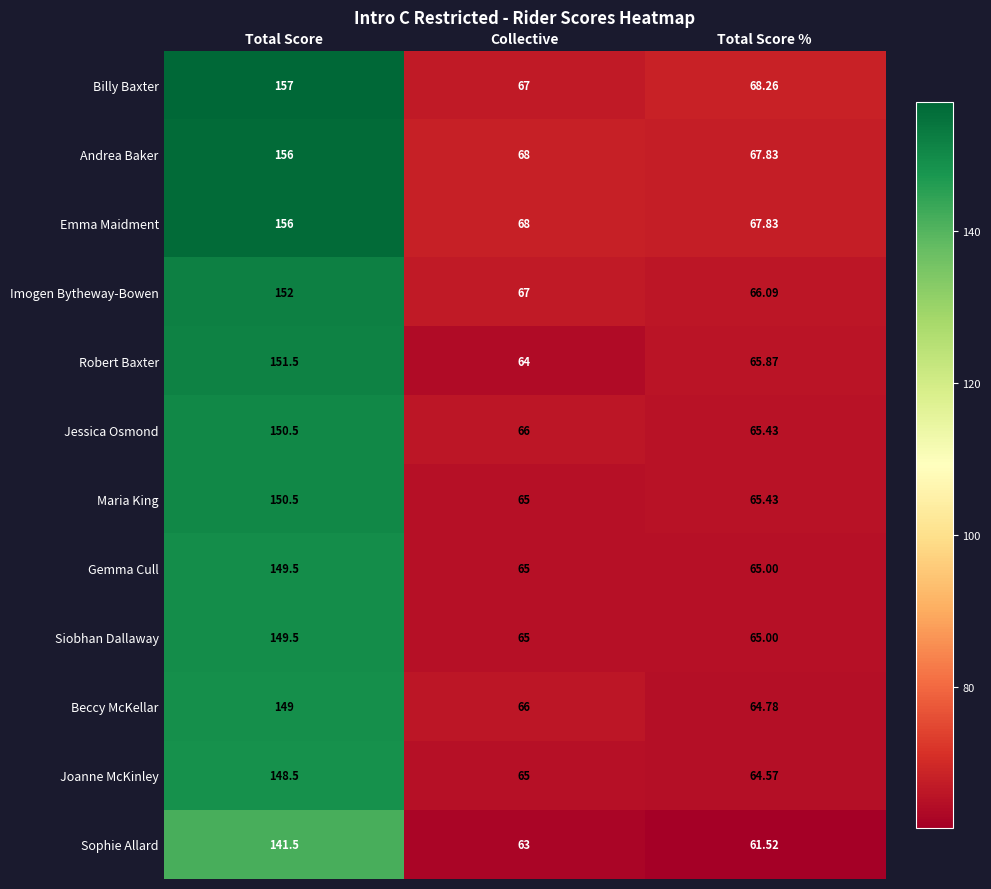

Rank the categories by Jessica Osmond value from lowest to highest.

Total Score %, Collective, Total Score